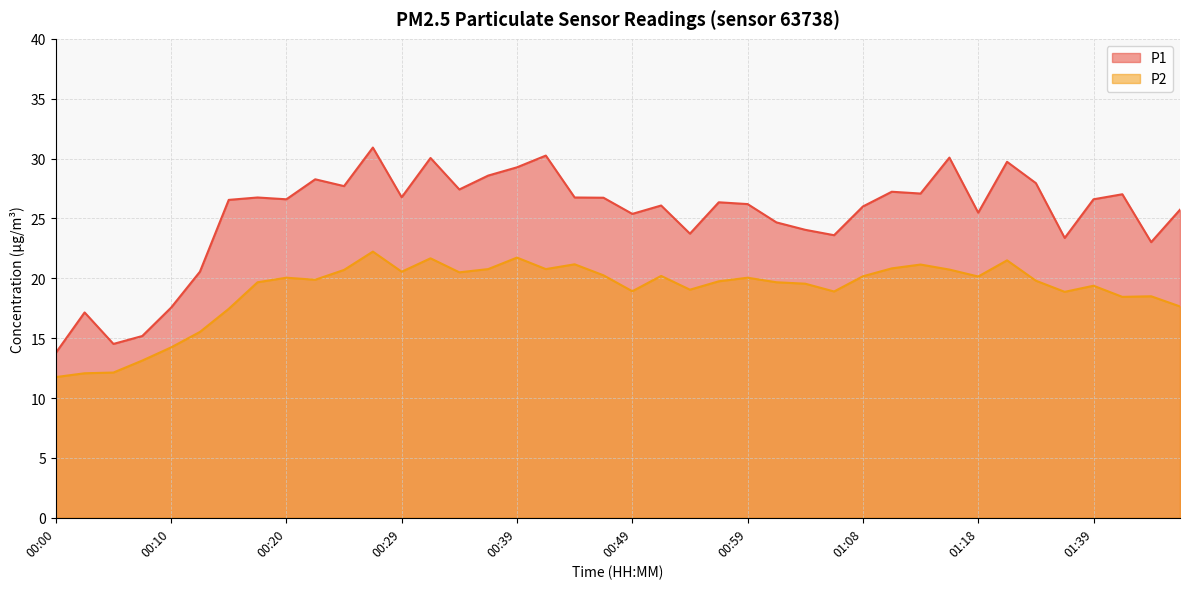

What is the highest value of the P1 series?

30.9